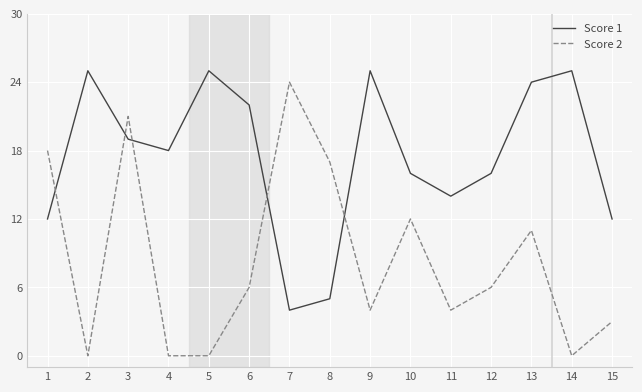

Count the number of data series in this chart.

2